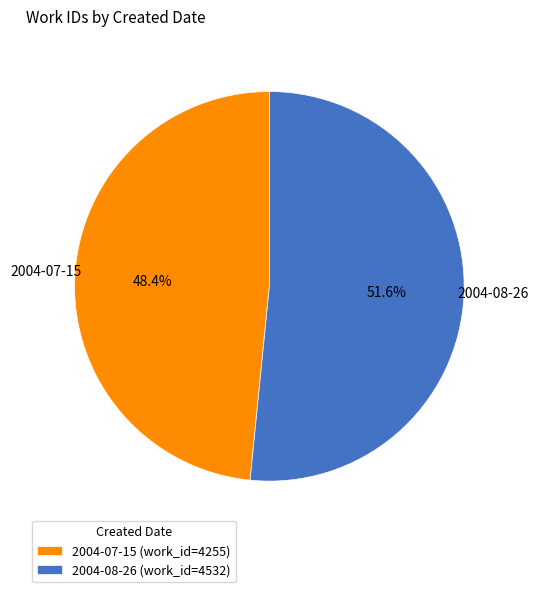

What is the smallest slice in the pie chart?

2004-07-15